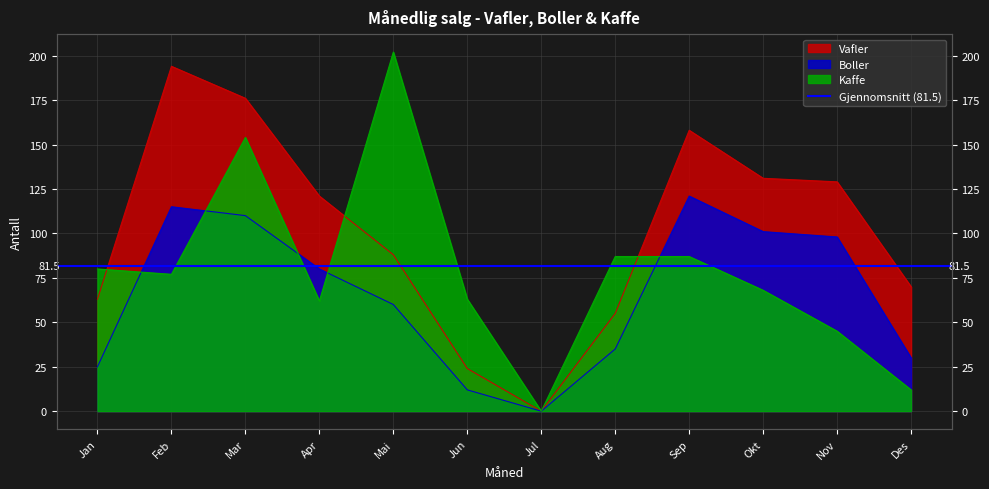

What is the difference between the maximum and second lowest values in the Kaffe series?

190